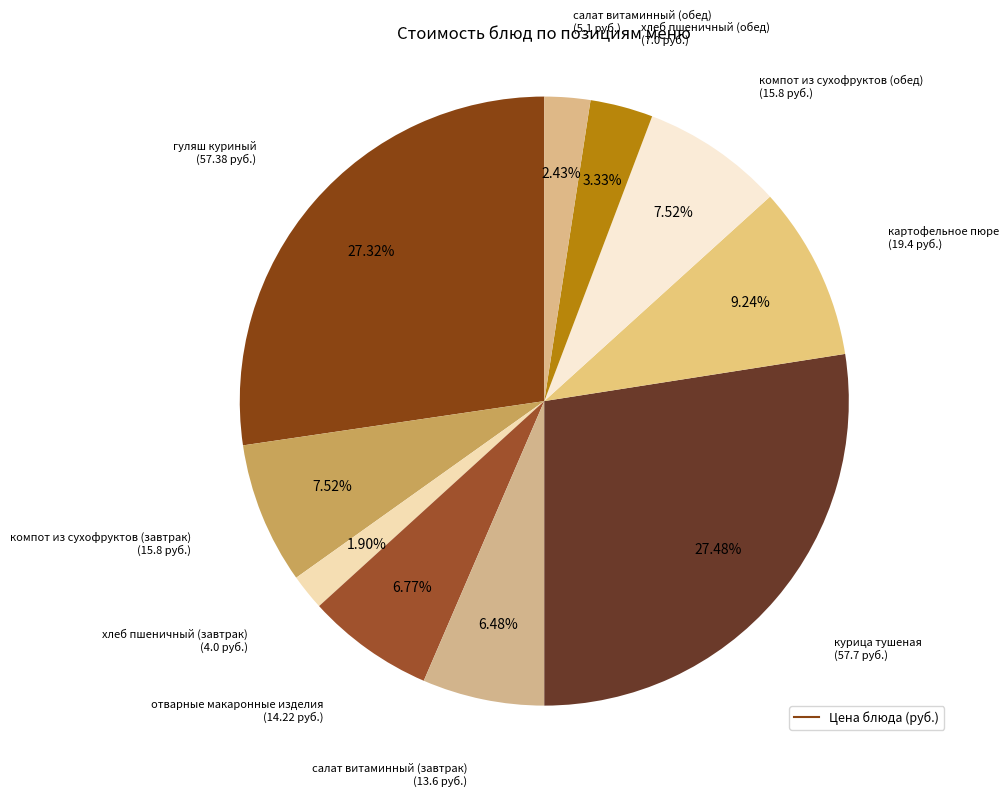

Count the number of slices in the pie.

10